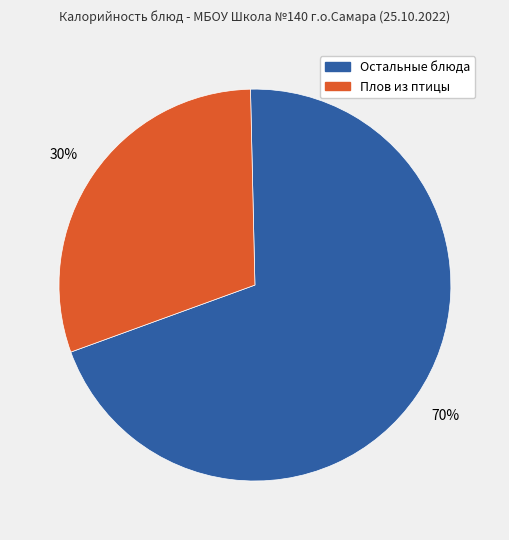

Is there any slice that represents more than half of the pie?

Yes